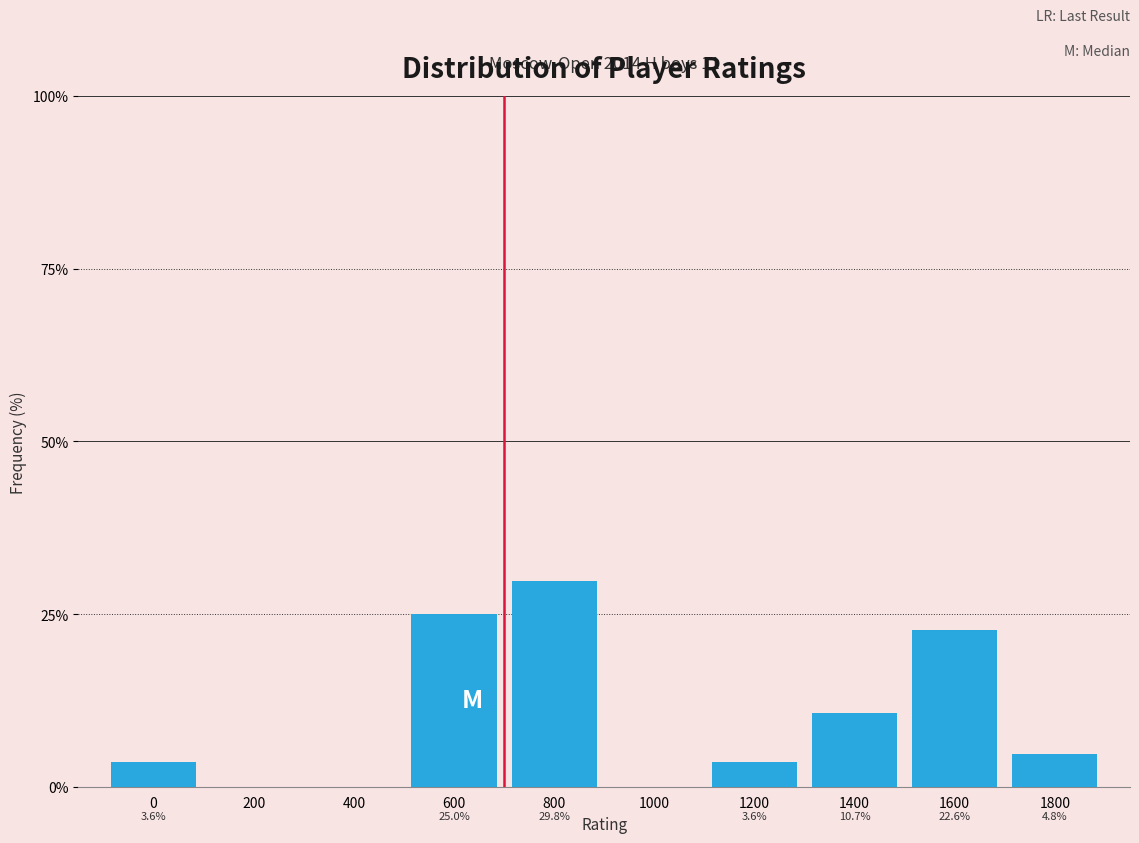

Reading right to left, transcribe all the data shown in this chart.

1800=4.8	1600=22.6	1400=10.7	1200=3.6	1000=0.0	800=29.8	600=25.0	400=0.0	200=0.0	0=3.6